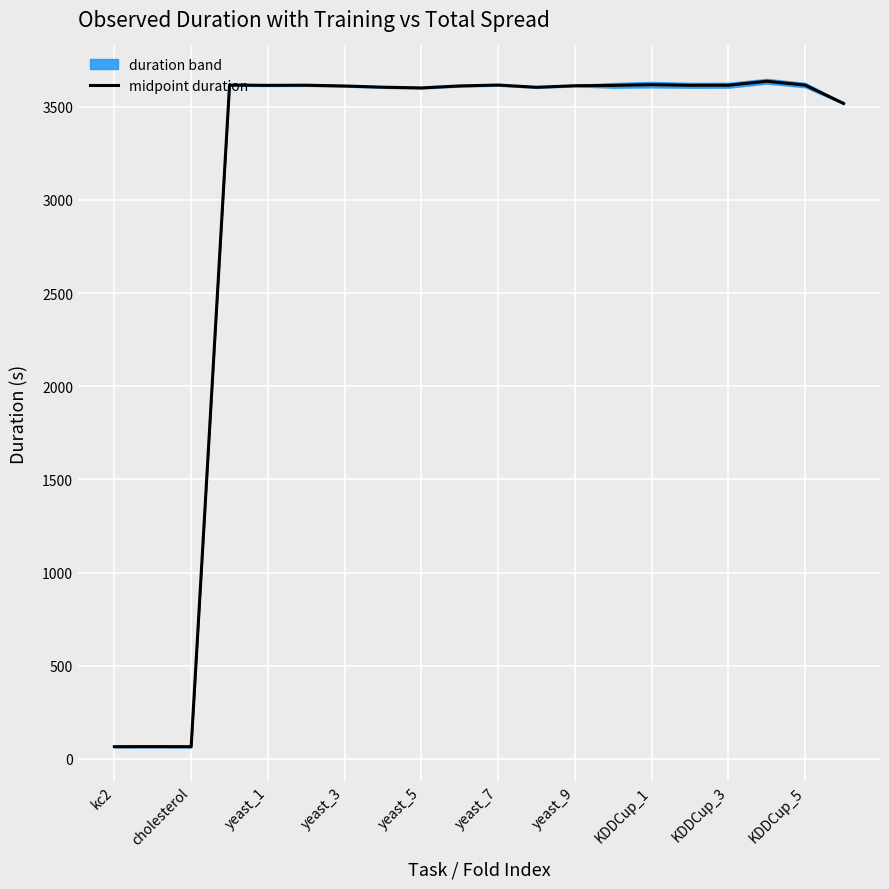

The chart shows a value of 3518.0 at 19. True or false?

True